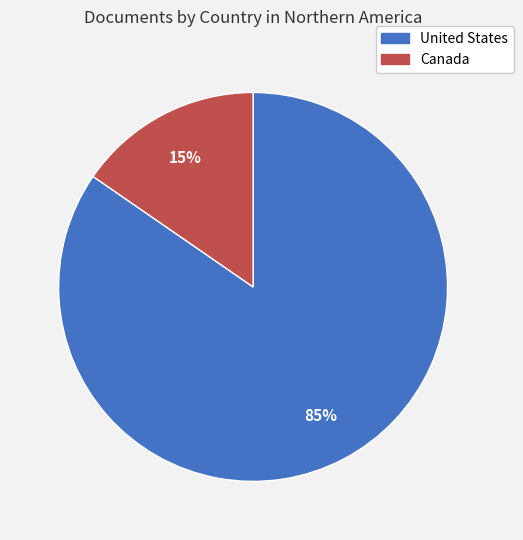

Is the sum of Canada and United States greater than half?

Yes